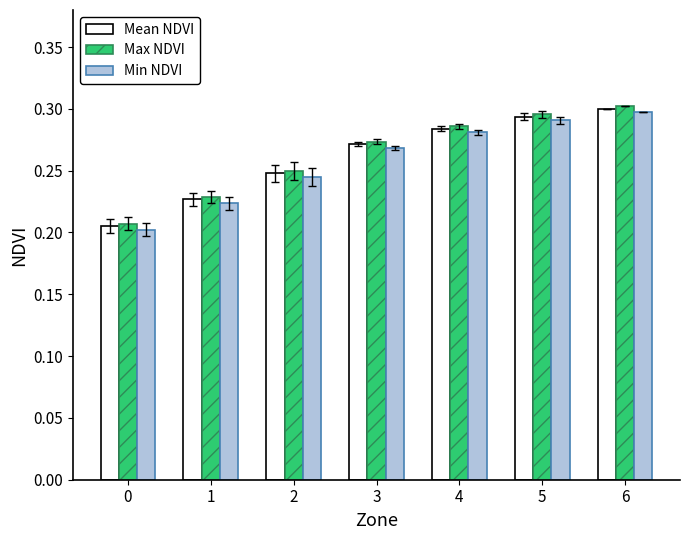

Count the Max NDVI values in the range 0 to 1.

7